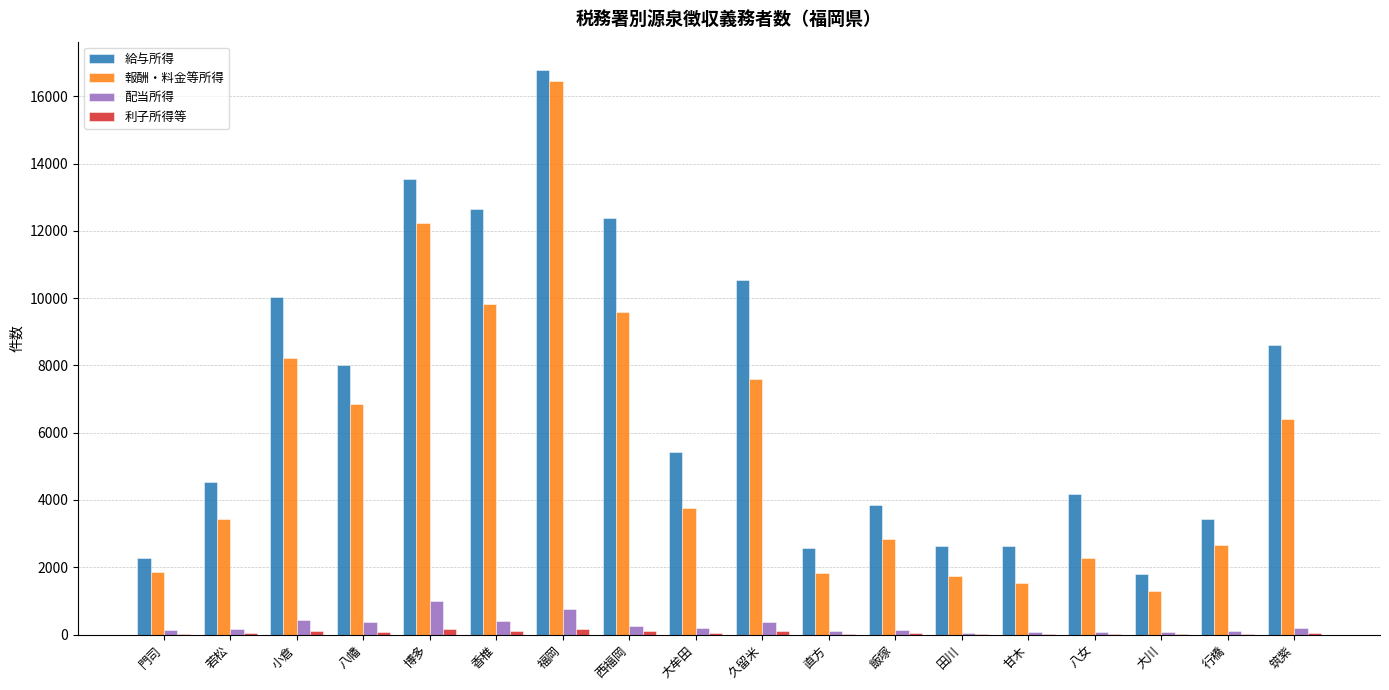

What is the sum of all 配当所得 values?

4931